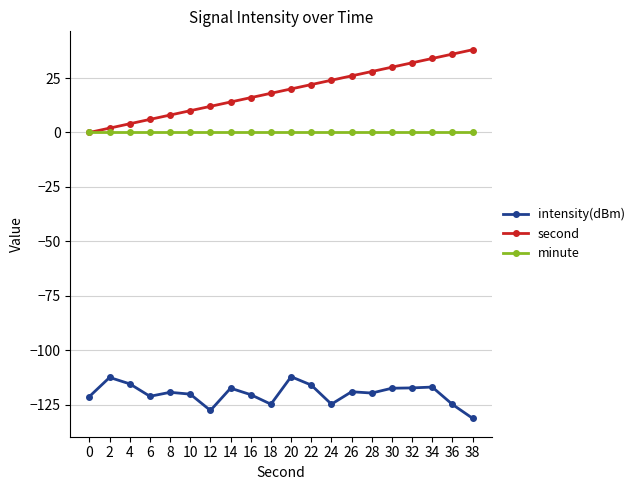

True or false: second and intensity(dBm) cross at least once.

False